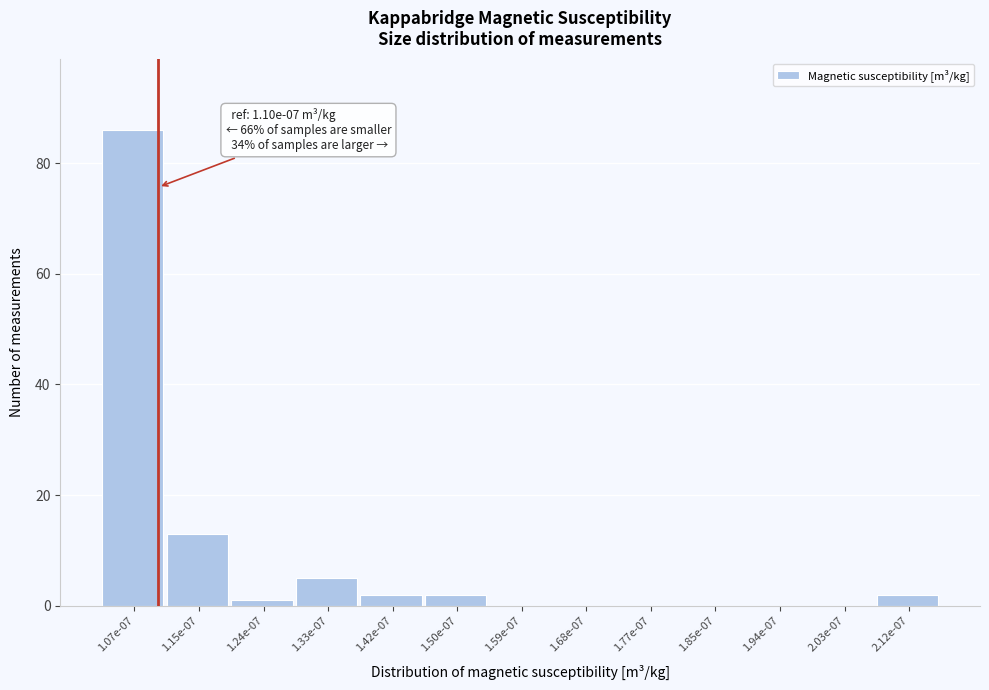

Reading right to left, extract all data points from this chart.

2.12e-07=2	2.03e-07=0	1.94e-07=0	1.85e-07=0	1.77e-07=0	1.68e-07=0	1.59e-07=0	1.50e-07=2	1.42e-07=2	1.33e-07=5	1.24e-07=1	1.15e-07=13	1.07e-07=86